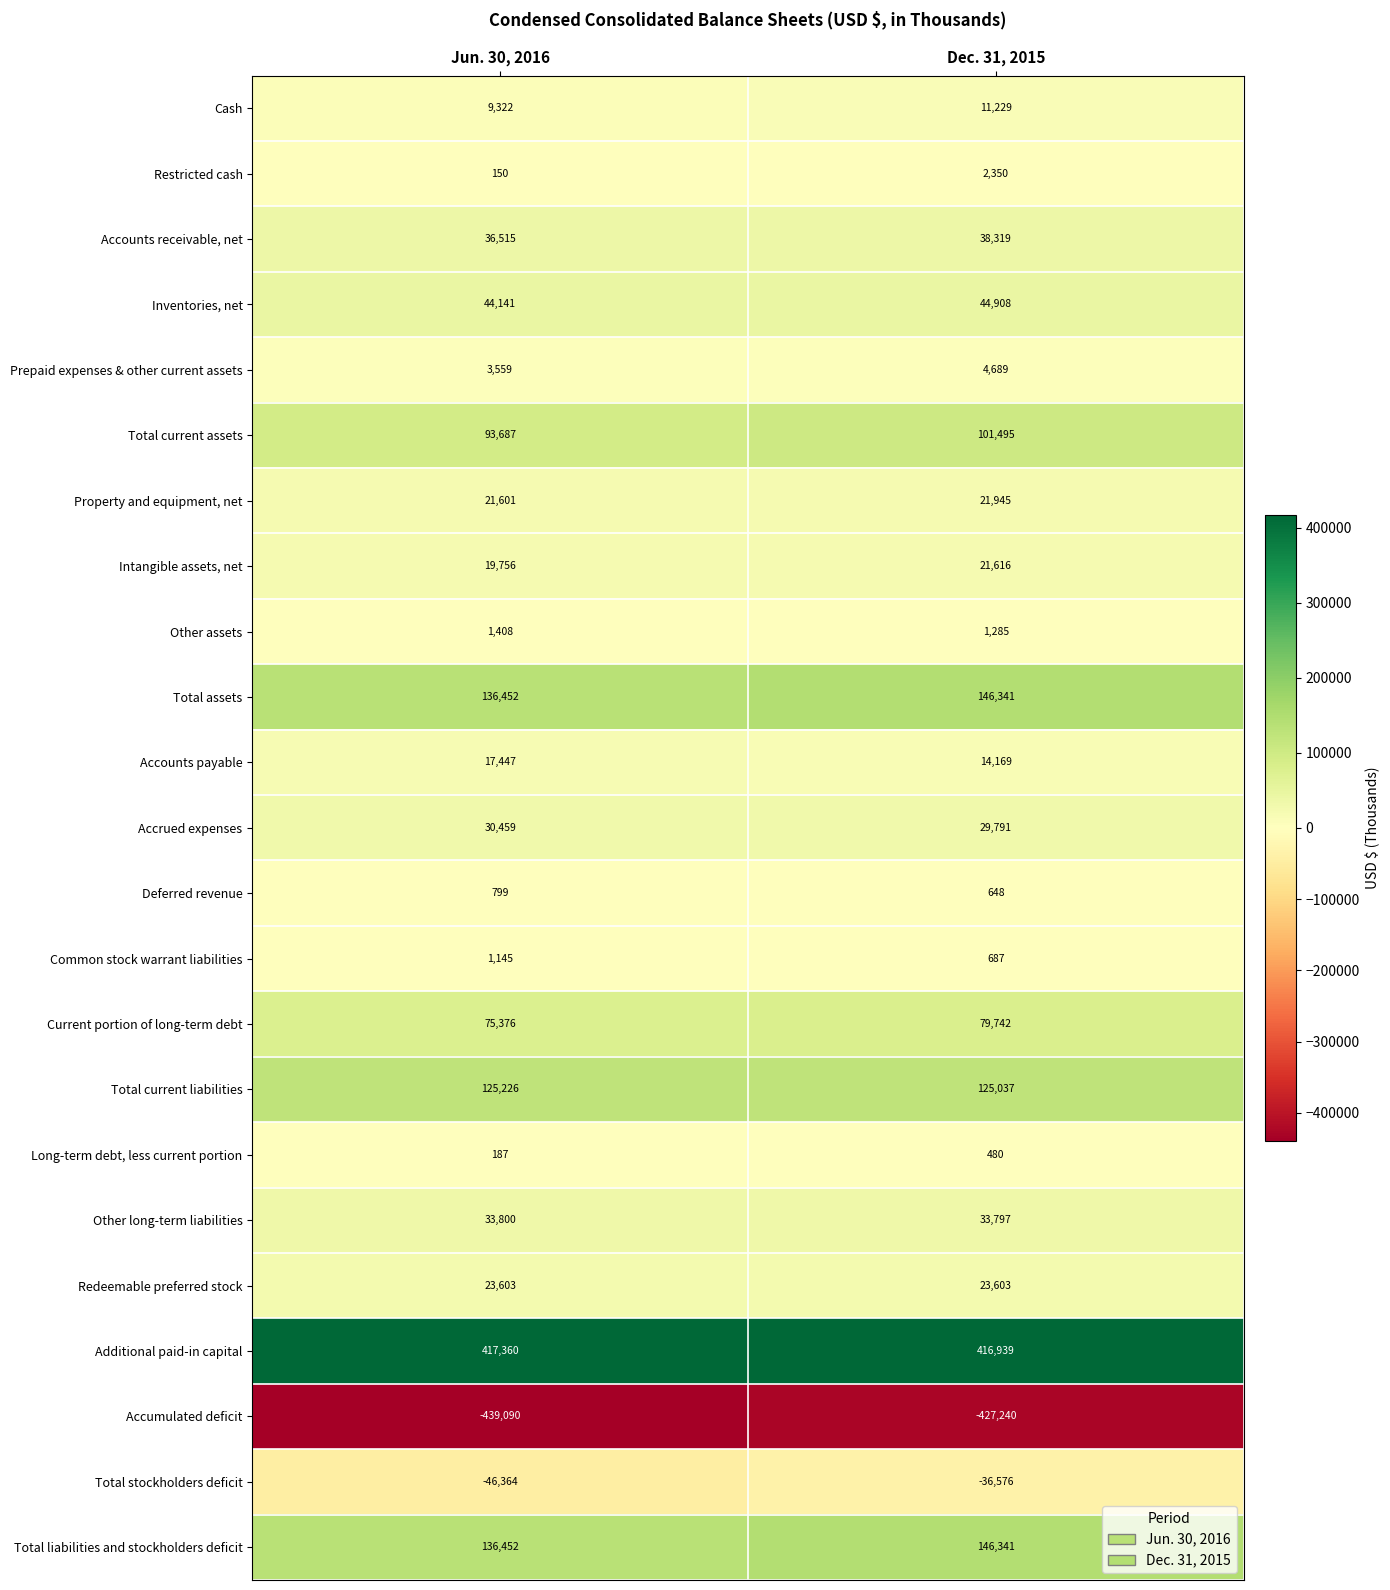

What is the greatest value displayed?

417360